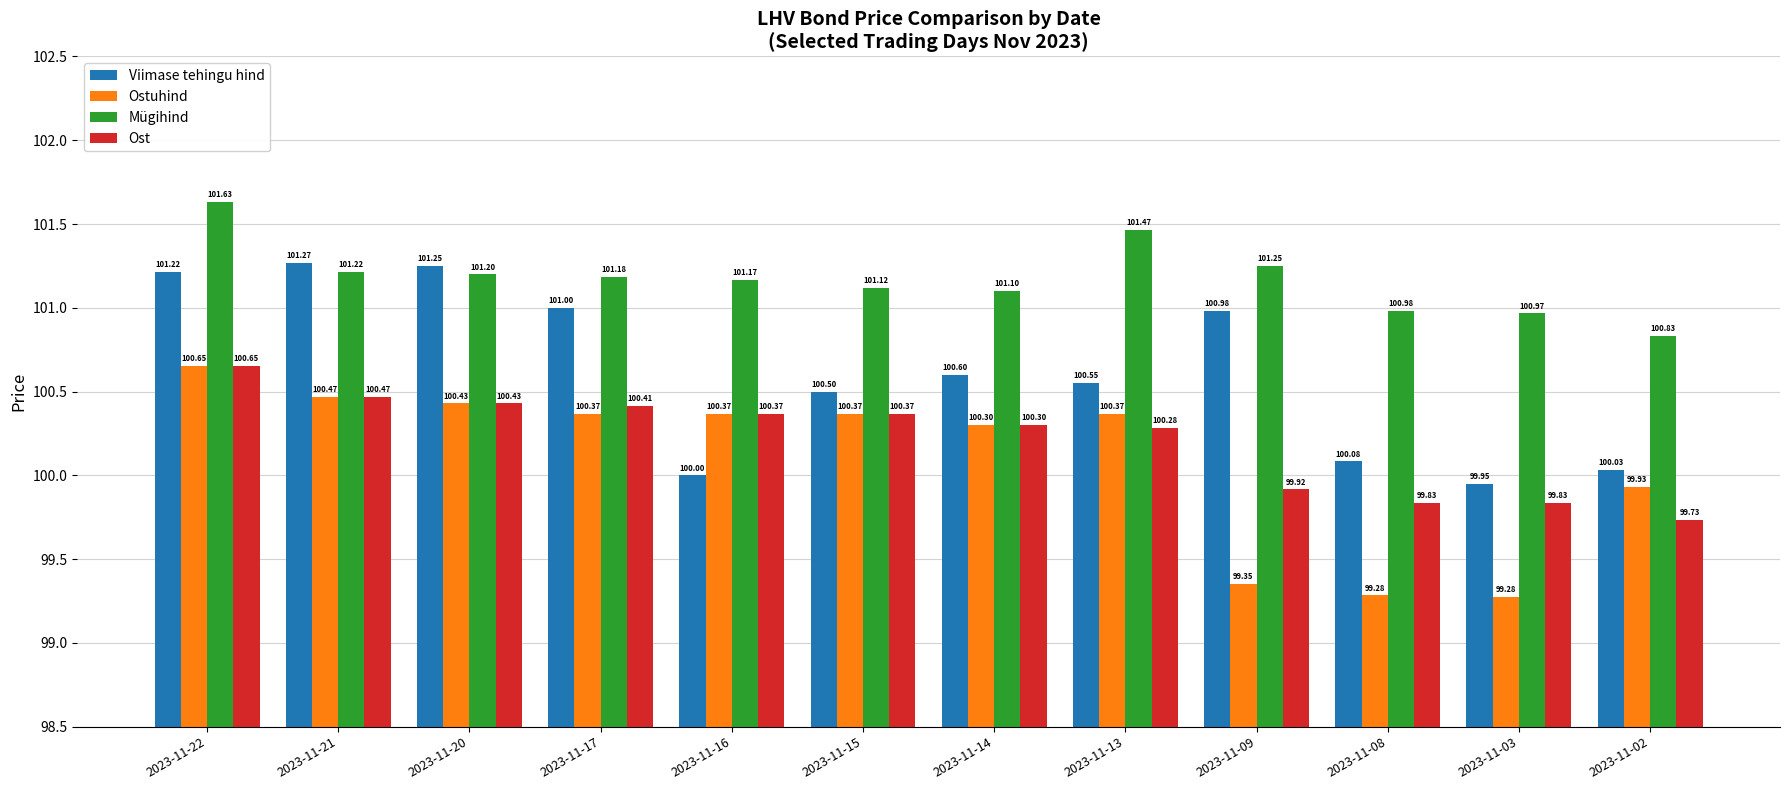

Which series changed the most between 2023-11-14 and 2023-11-13?

Mügihind